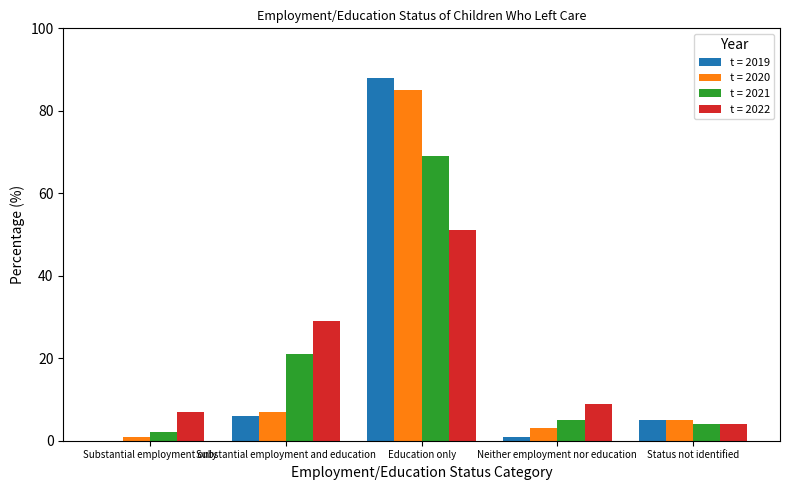

What is the maximum value for t = 2020?

85